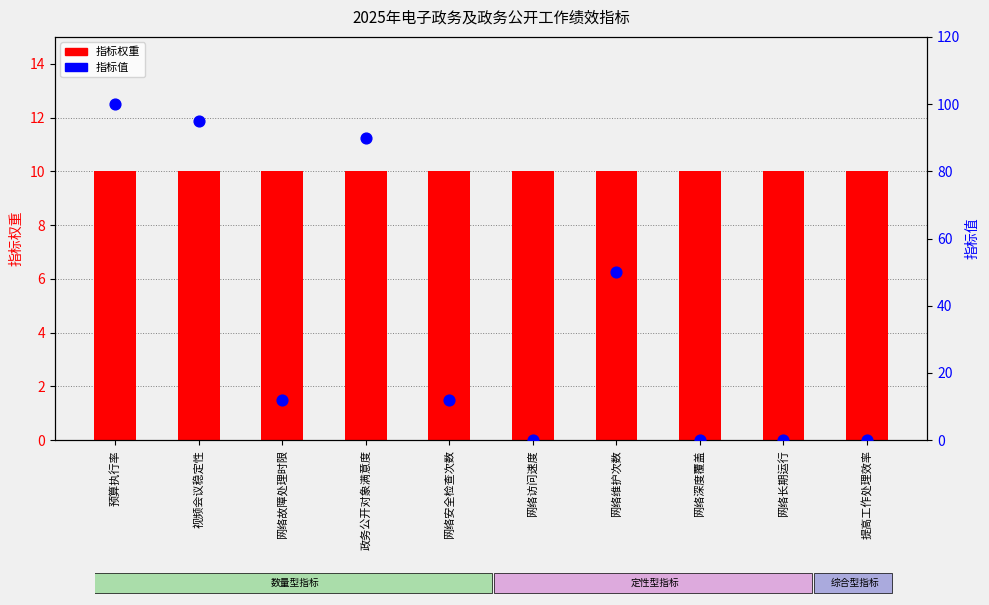

What is the total value across all series at 网络深度覆盖?

10